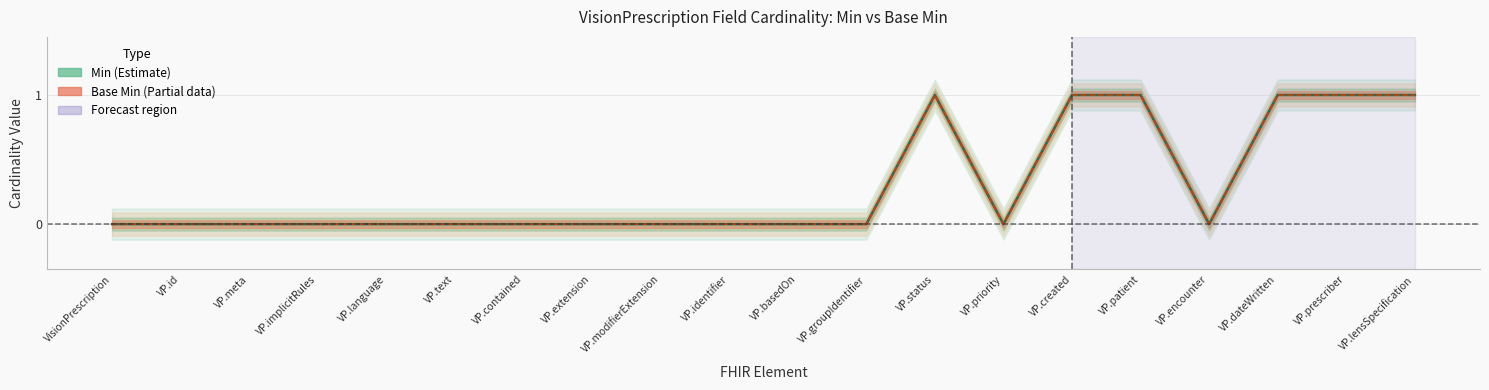

Count the Base Min values in the range 0 to 1.

20